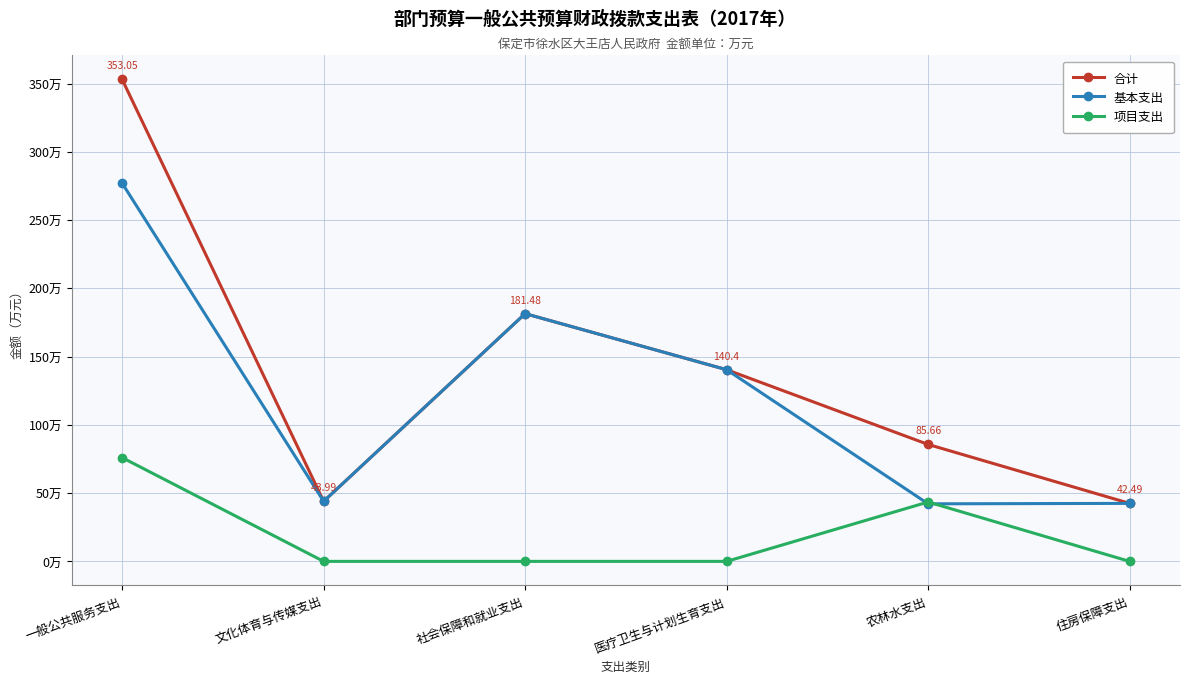

Does the chart have visible grid lines?

Yes